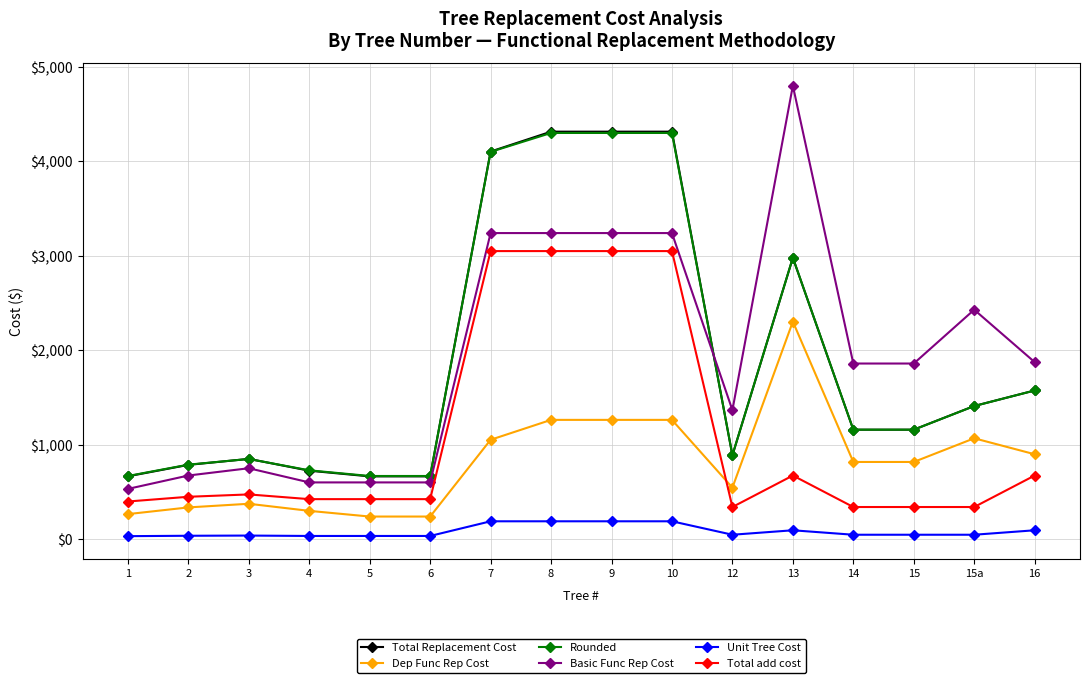

True or false: Unit Tree Cost and Rounded intersect in this chart.

False